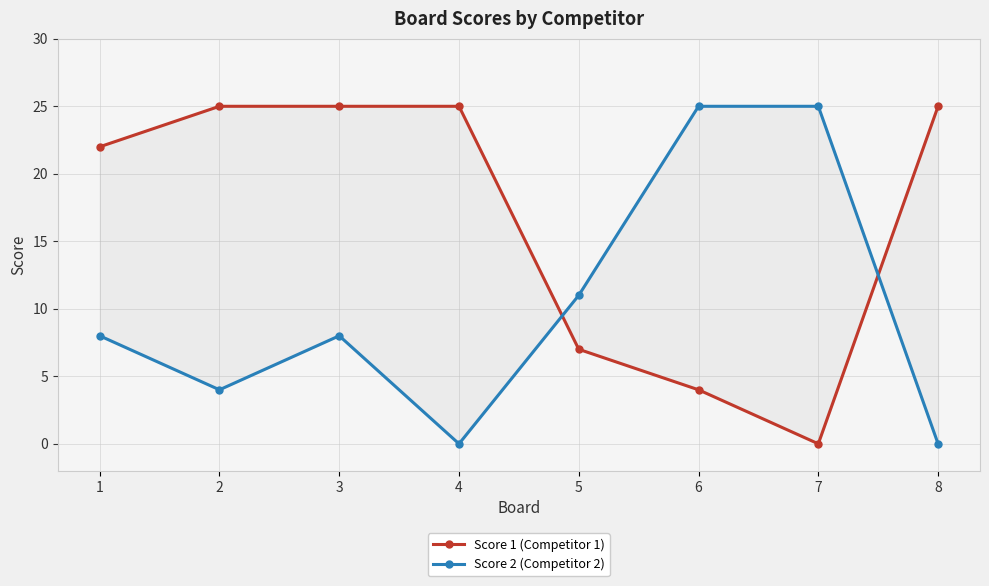

Which has a higher value, 3 or 8?

3